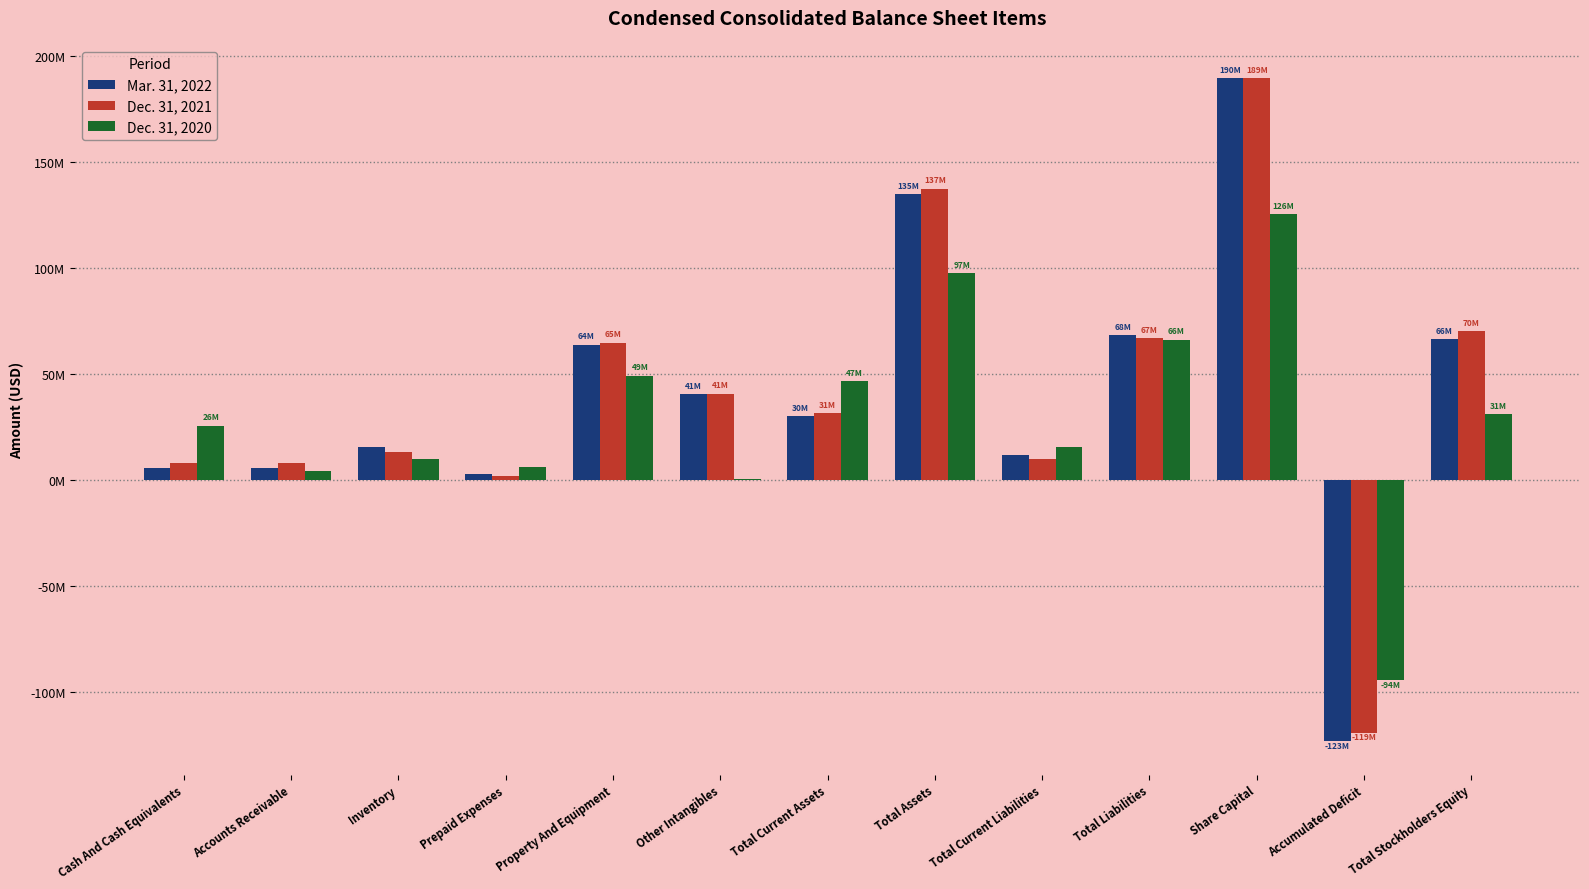

What are all the series names shown in the legend?

Mar. 31, 2022, Dec. 31, 2021, Dec. 31, 2020